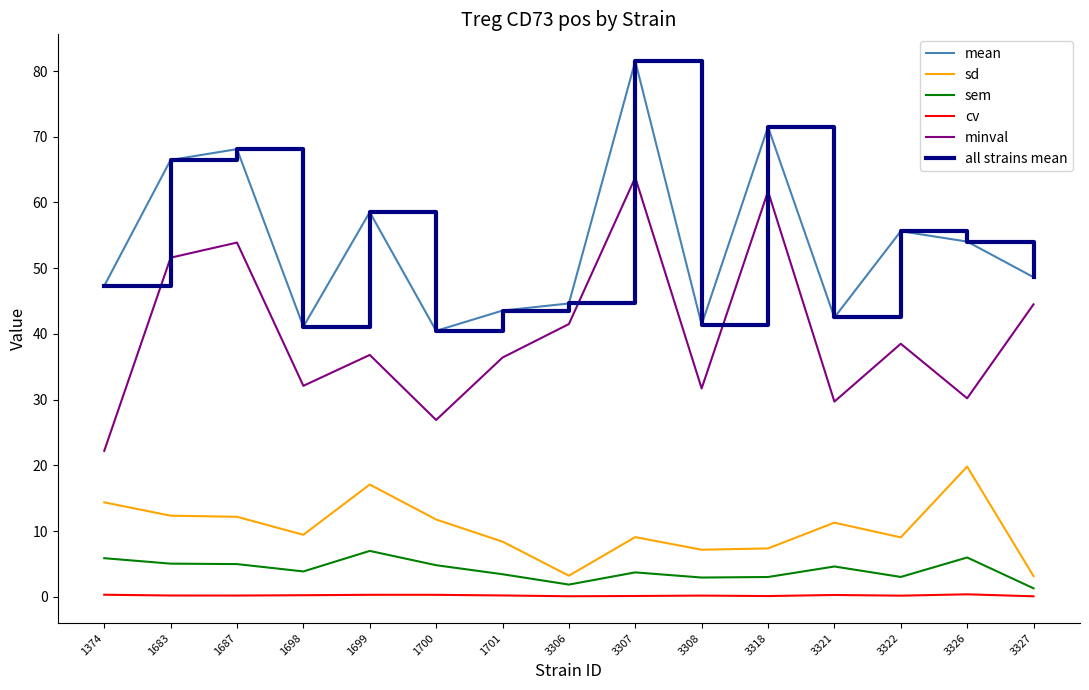

Count the number of categories in the chart.

15